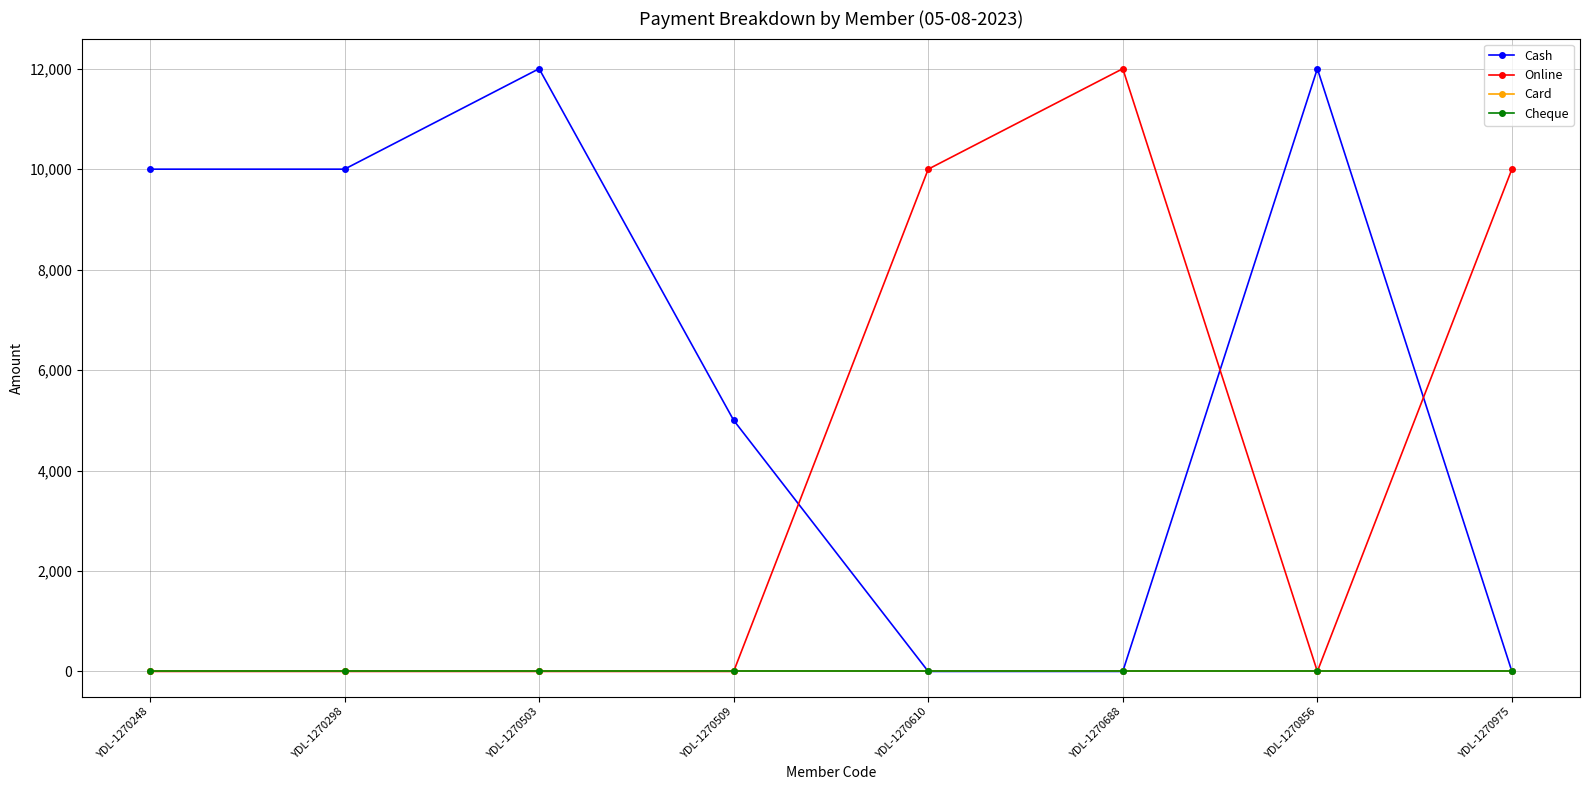

How many times do Online and Cash cross each other?

3